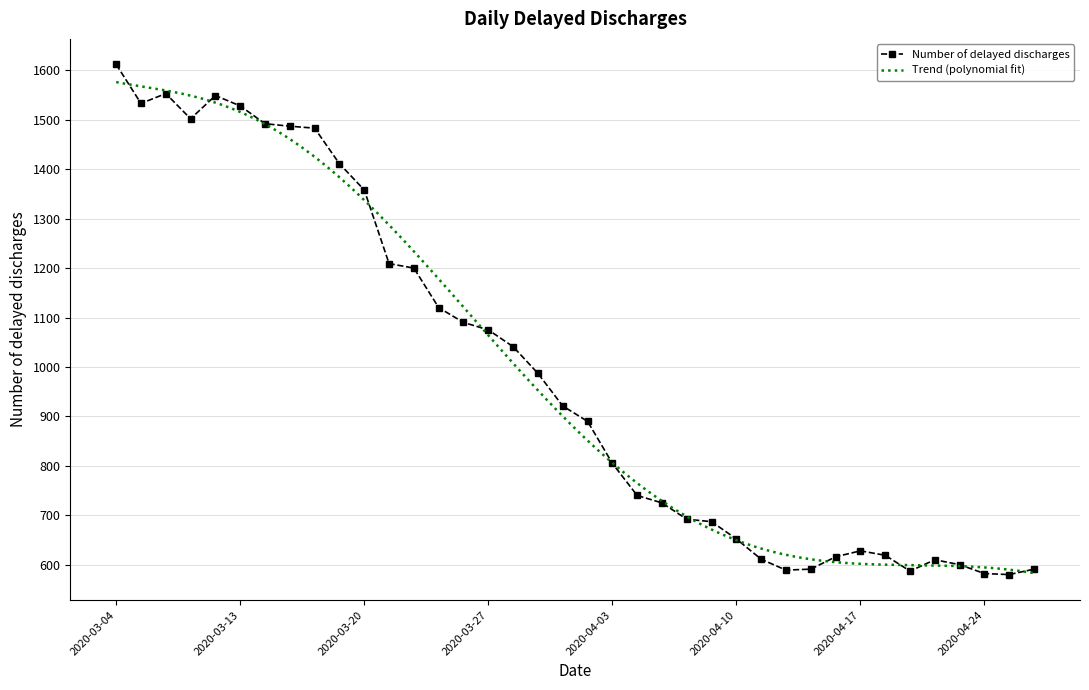

What is the ratio of the value at 2020-04-08 to the value at 2020-04-21?

1.2